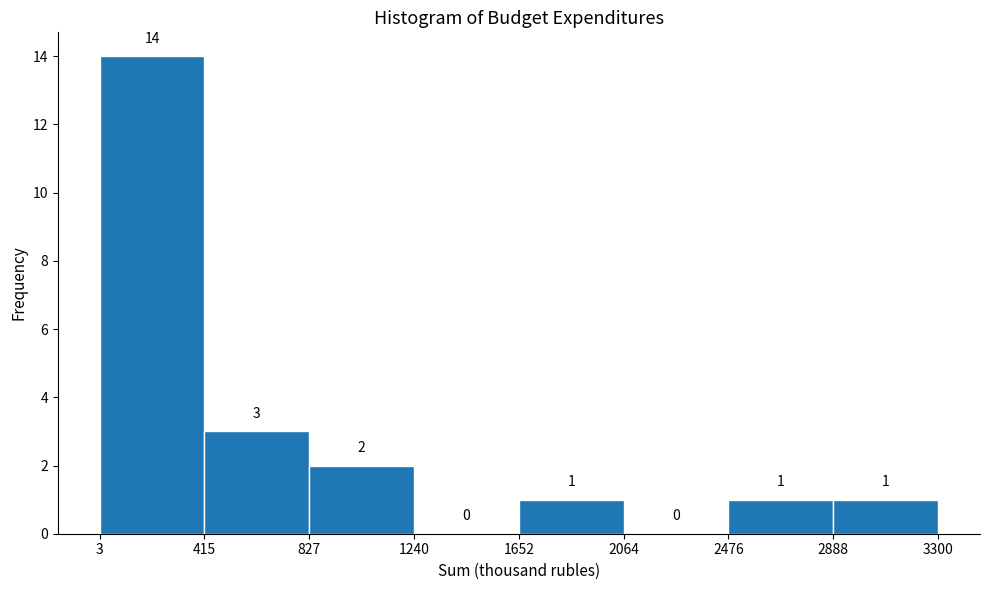

Which range on the x-axis has the tallest bar?

3 to 415